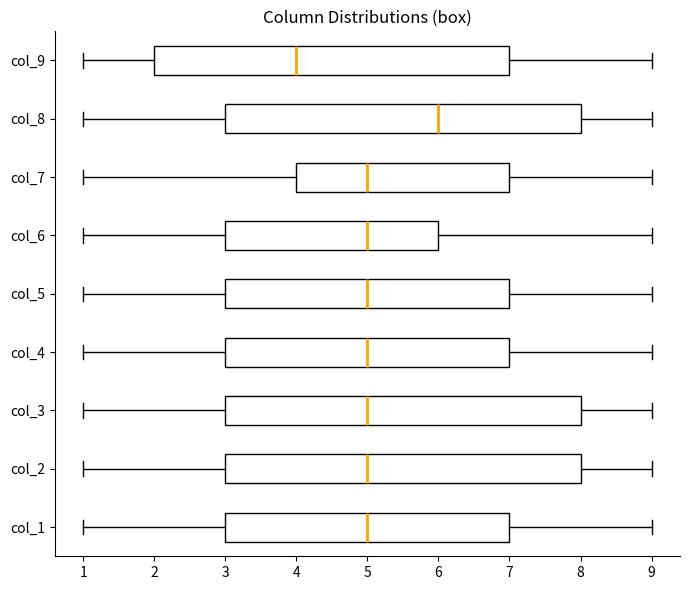

Reading bottom to top, read every box against the x-axis: the position of its median line, the range the box covers, and the ends of its whiskers. The values are not printed on the chart, so give them approximately, as read against the axis.

col_1: median 5, box 3 to 7, whiskers 1 to 9
col_2: median 5, box 3 to 8, whiskers 1 to 9
col_3: median 5, box 3 to 8, whiskers 1 to 9
col_4: median 5, box 3 to 7, whiskers 1 to 9
col_5: median 5, box 3 to 7, whiskers 1 to 9
col_6: median 5, box 3 to 6, whiskers 1 to 9
col_7: median 5, box 4 to 7, whiskers 1 to 9
col_8: median 6, box 3 to 8, whiskers 1 to 9
col_9: median 4, box 2 to 7, whiskers 1 to 9